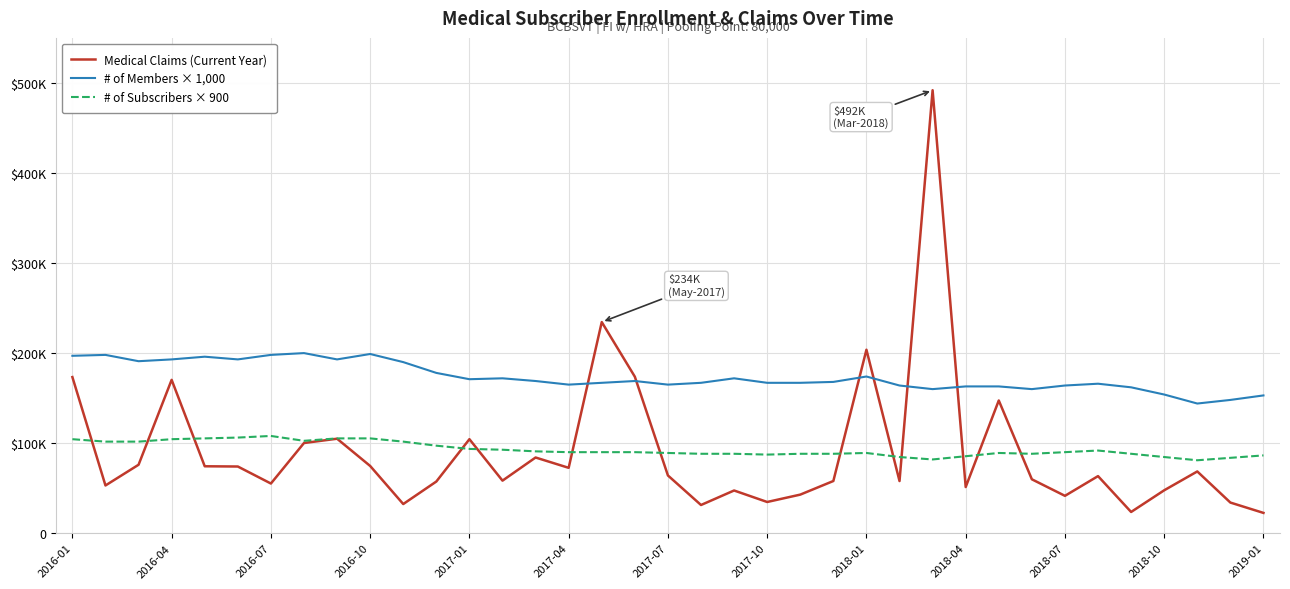

List the series in order of their peak value, lowest first.

# of Subscribers × 900, # of Members × 1,000, Medical Claims (Current Year)